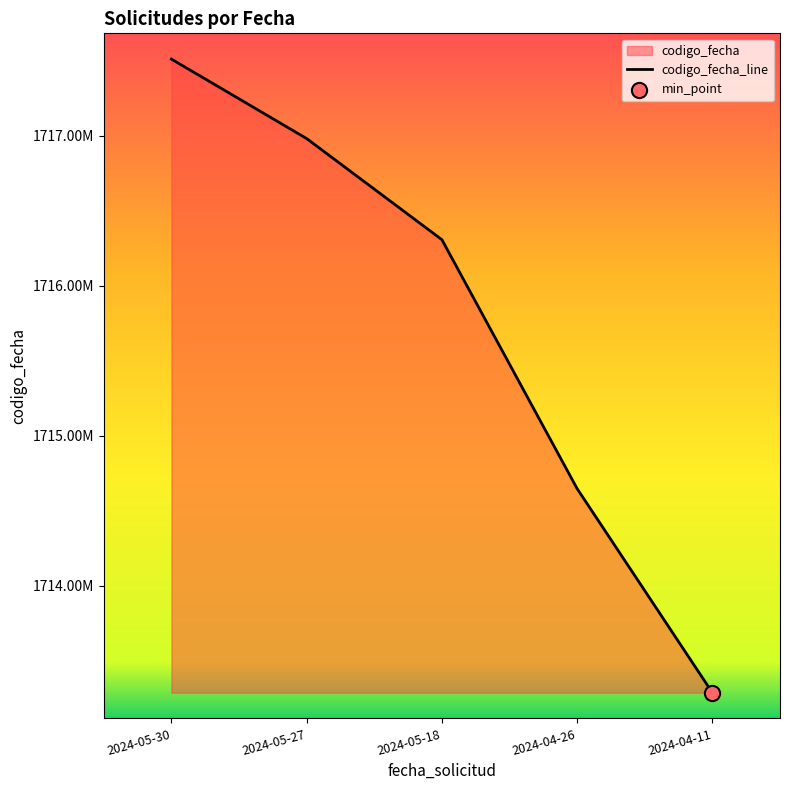

What is the change in value from 2024-05-30 to 2024-04-26?

-2864101